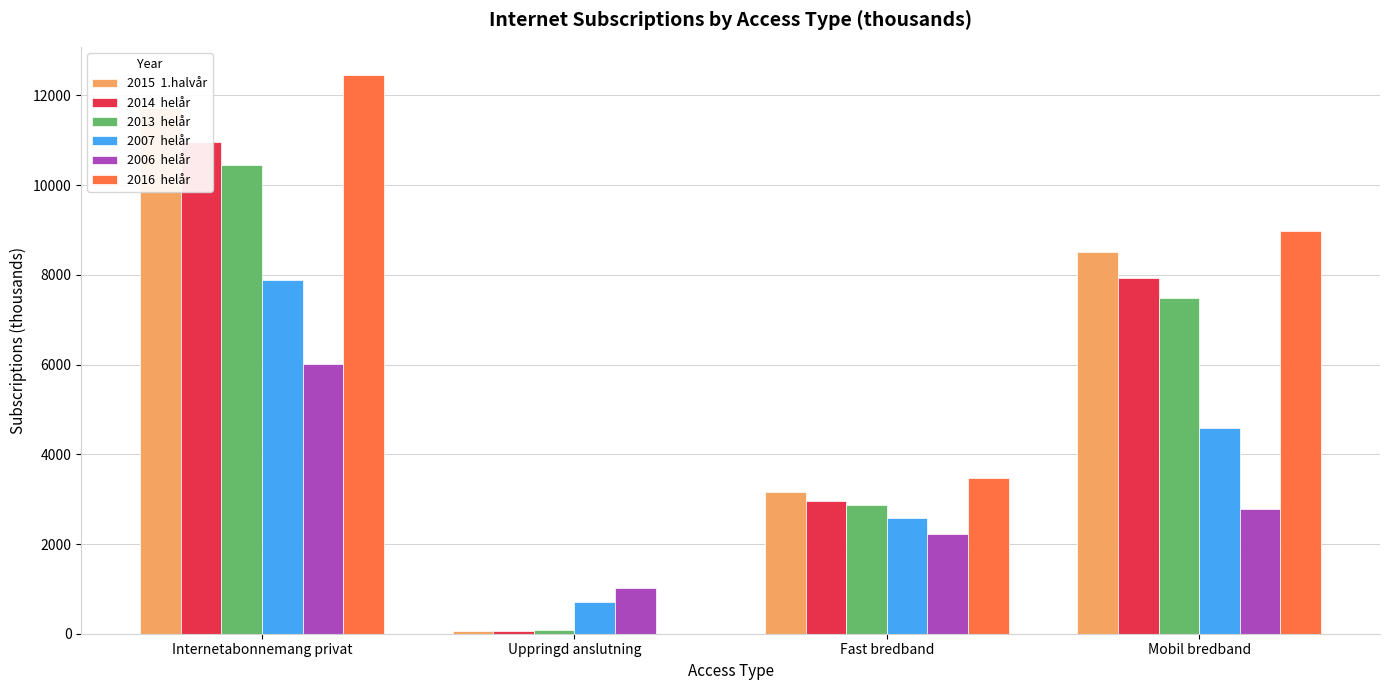

What is the lowest value of the 2006  helår series?

1022.0